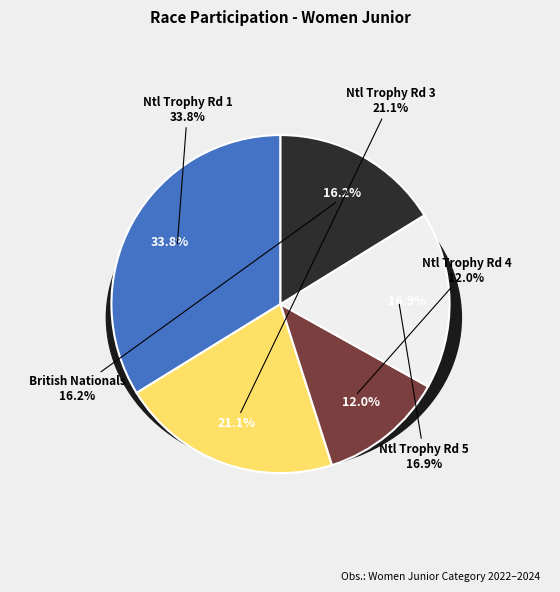

How many slices are in this pie chart?

5